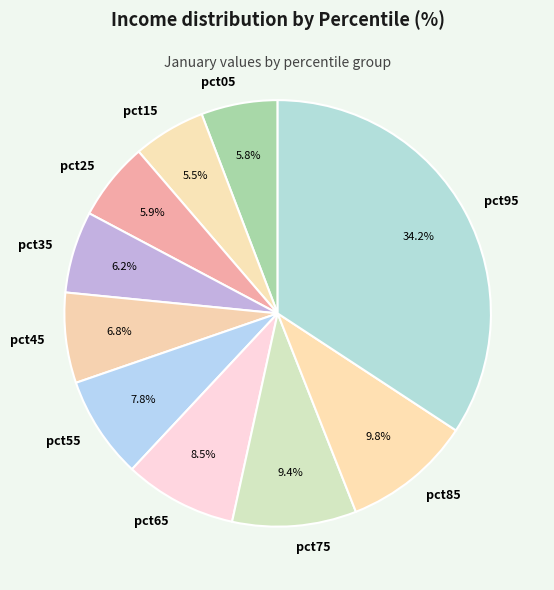

Count the number of slices in the pie.

10